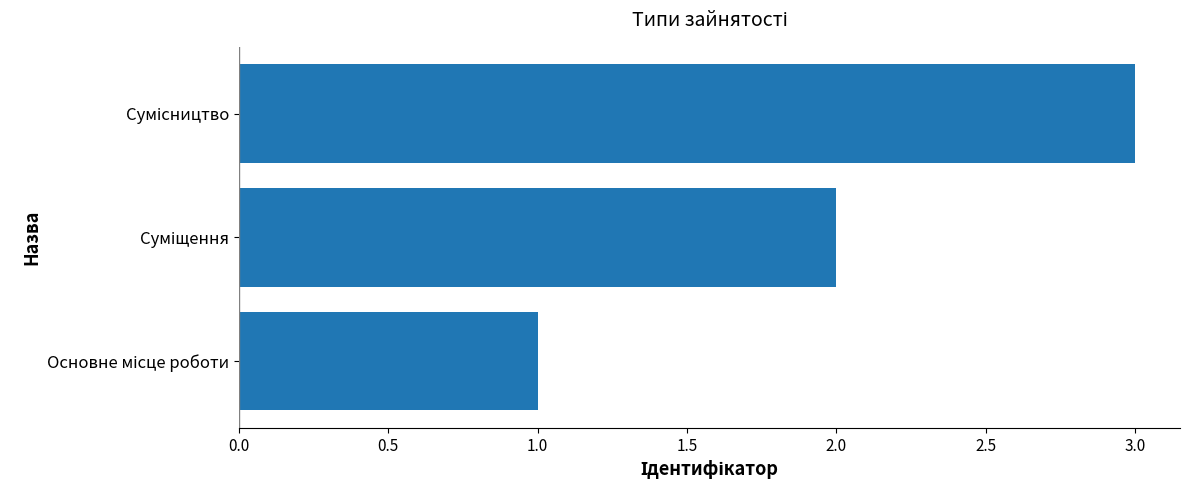

What is the sum of all values?

6